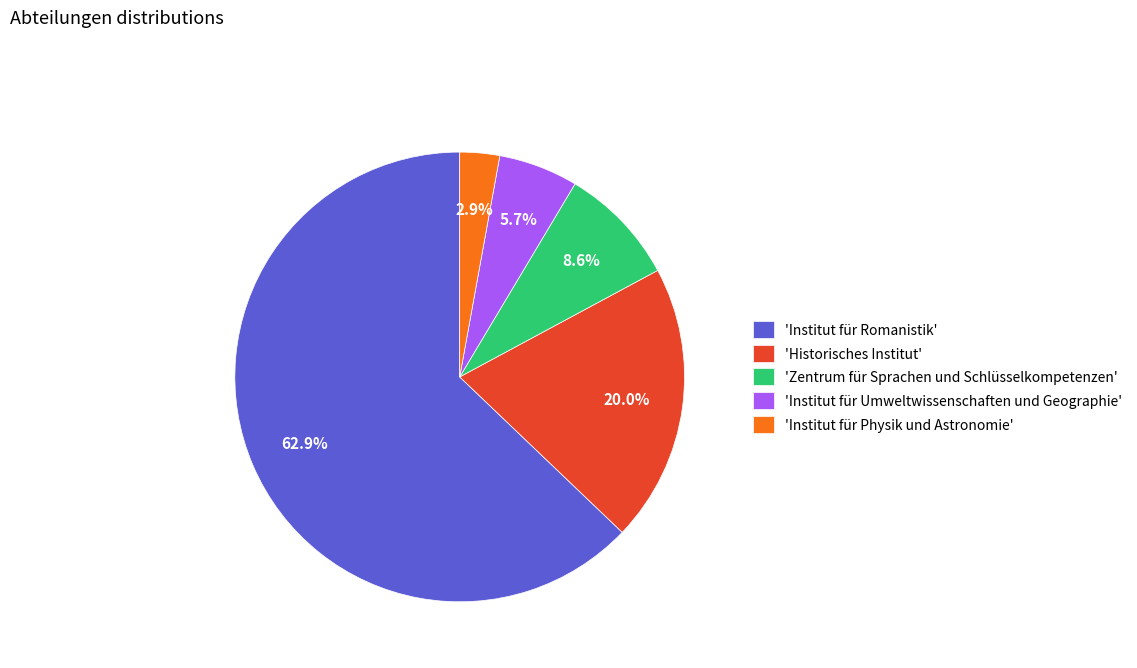

What is the ratio of the value at 'Zentrum für Sprachen und Schlüsselkompetenzen' to the value at 'Institut für Umweltwissenschaften und Geographie'?

1.5